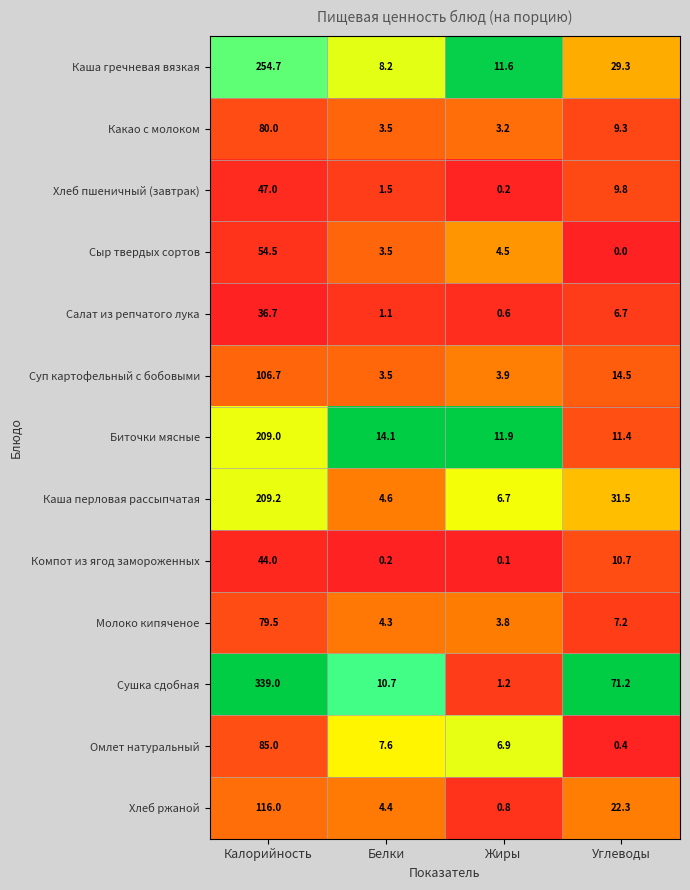

What is the total value across all series at Белки?

67.2